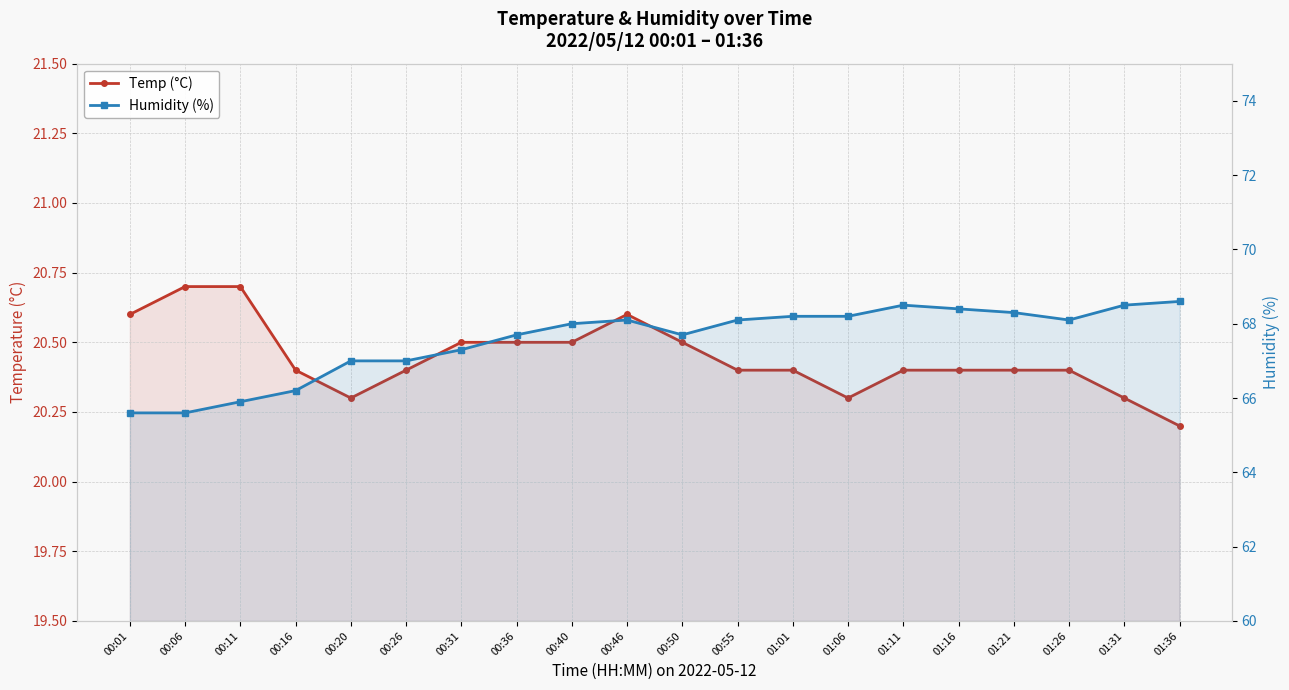

True or false: Humidity (%) and Temp (°C) intersect in this chart.

False